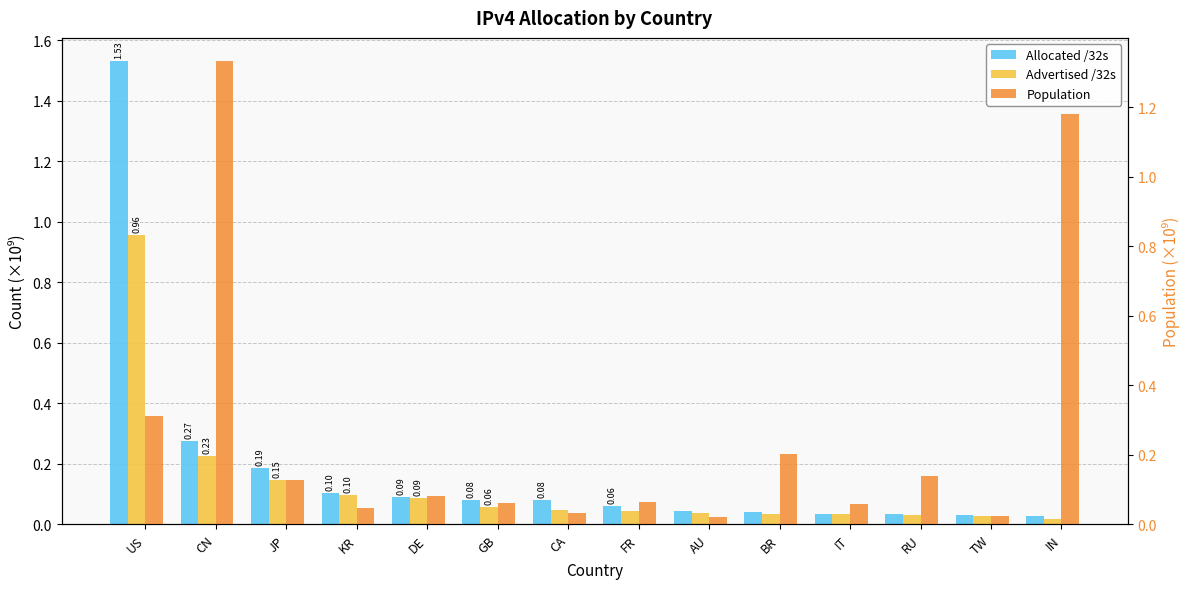

What is the difference between the Population values at DE and CN?

1.3